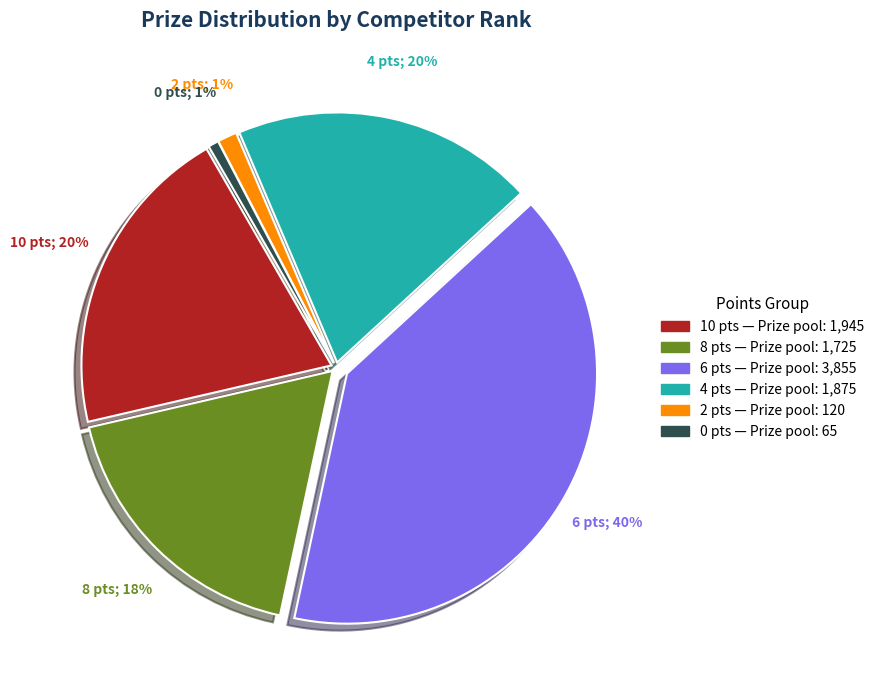

Is there any slice that represents more than half of the pie?

No